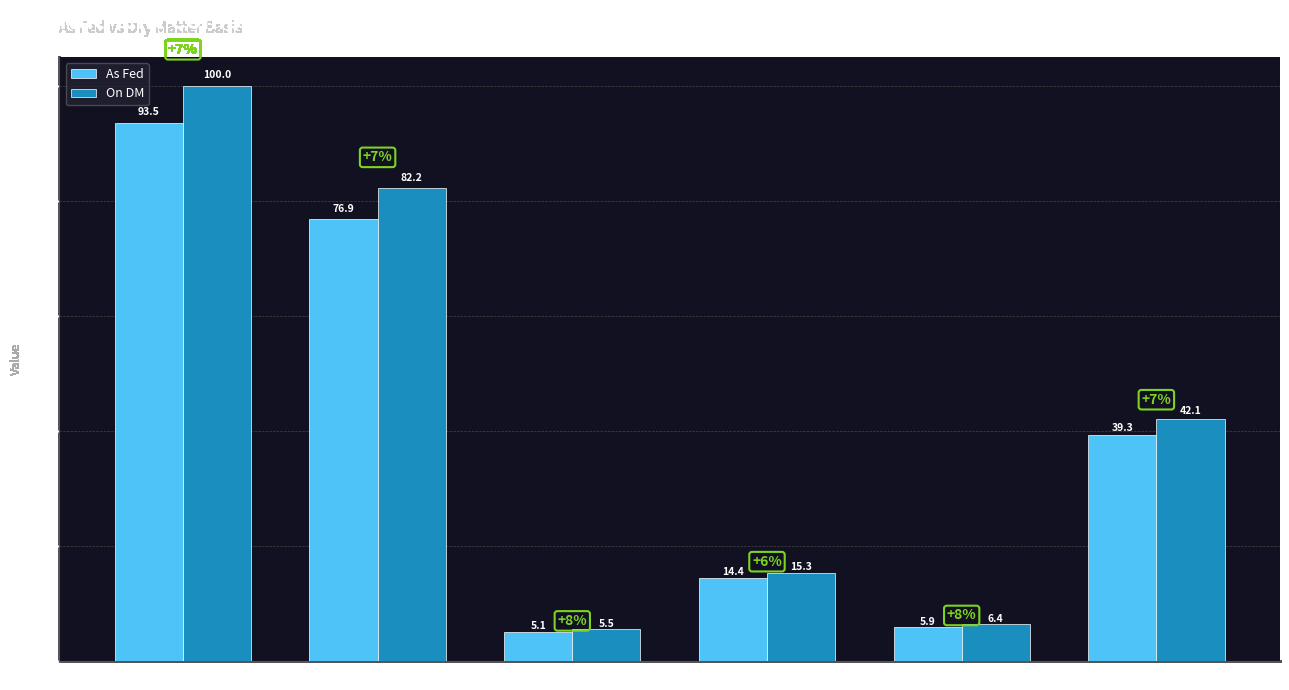

Which label corresponds to the largest value in the chart?

Dry matter